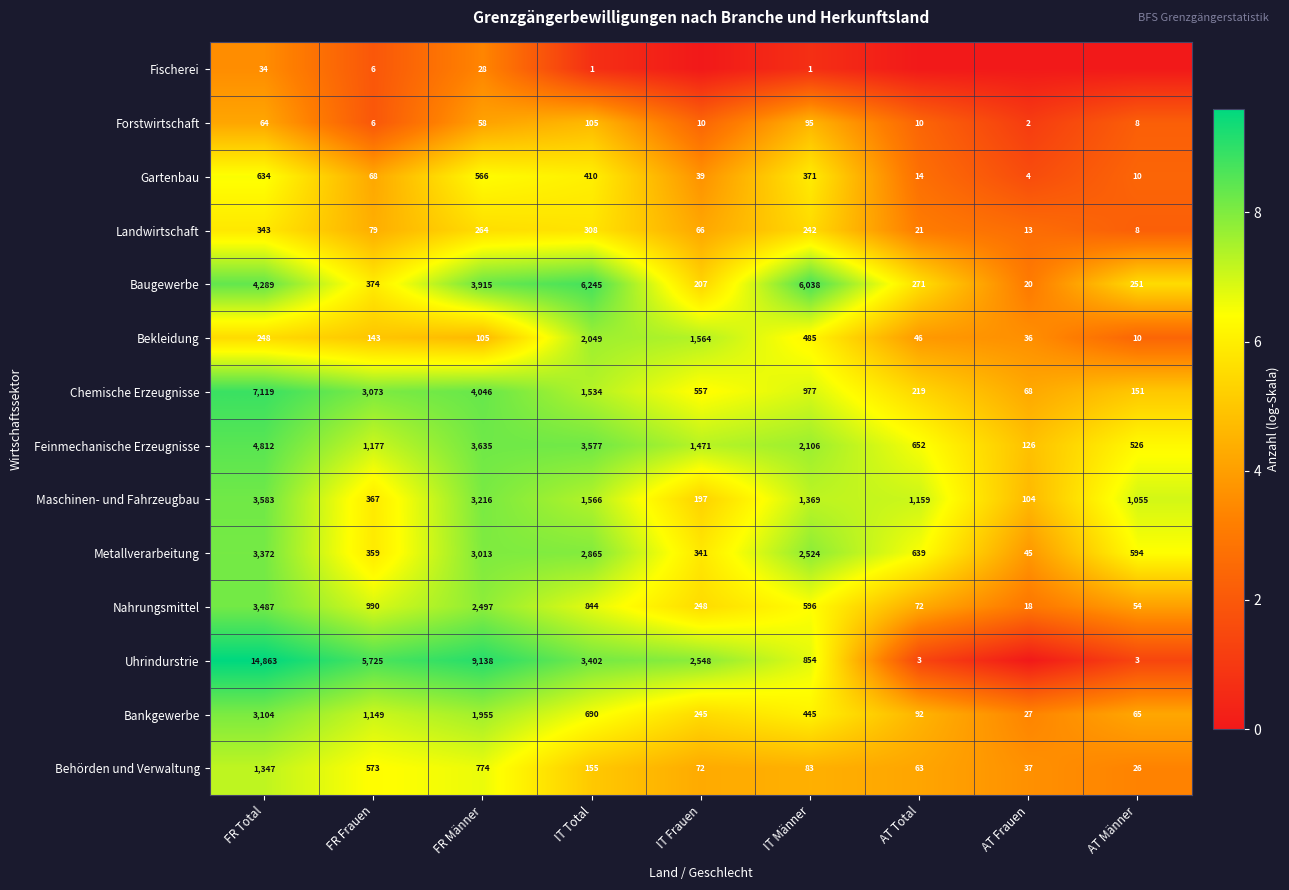

What is the spread (max minus min) of values at IT Männer?

6037